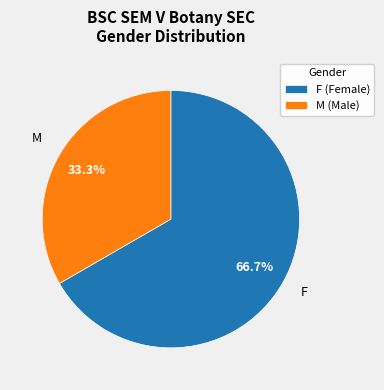

What is the total percentage of F and M?

100.0%